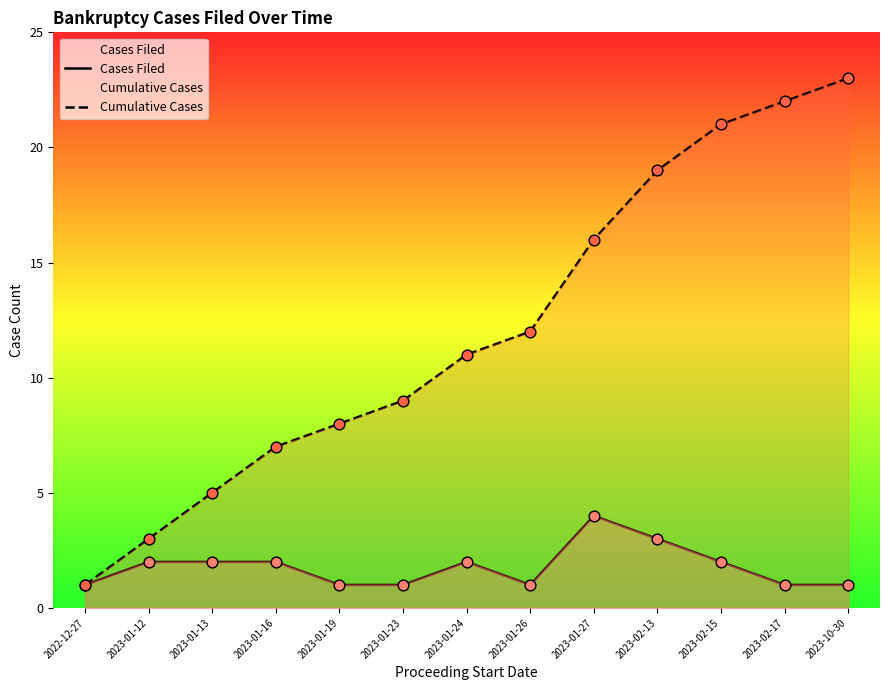

Is the value of Cases Filed at 2023-01-24 greater than the value of Cumulative Cases at 2023-02-15?

No